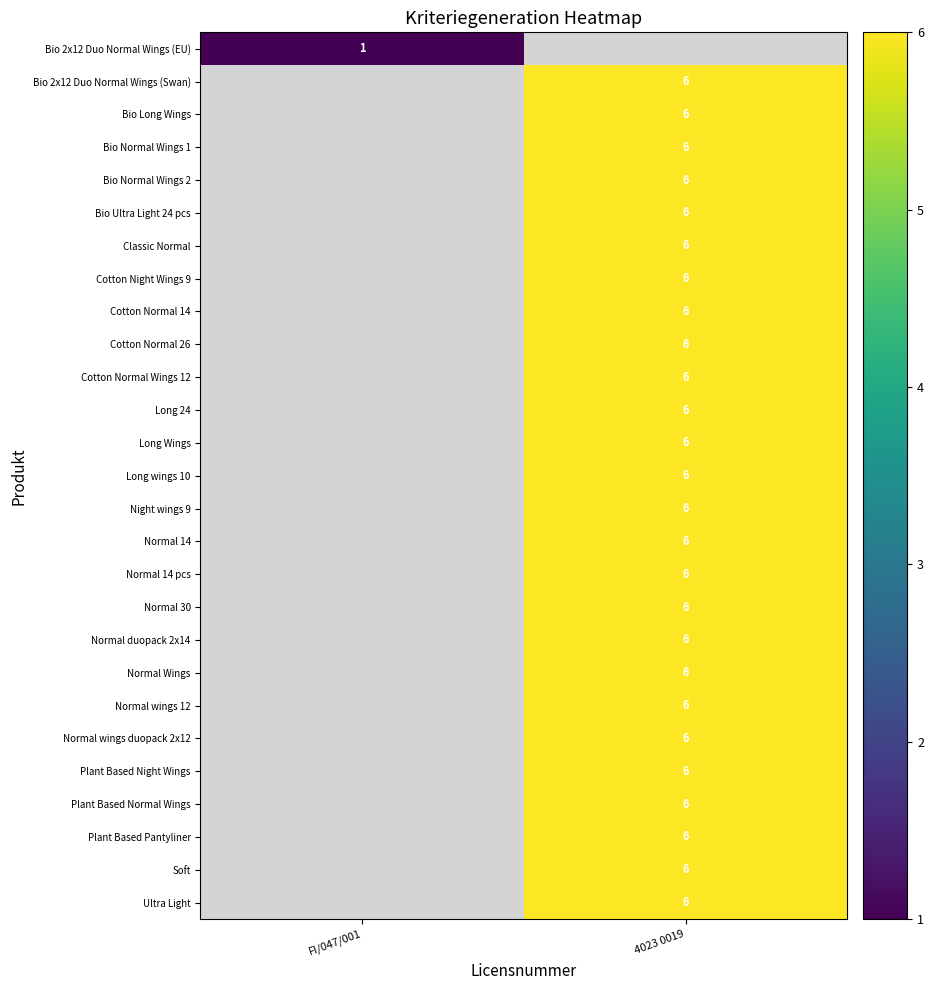

Which has a higher value, FI/047/001 or 4023 0019?

4023 0019